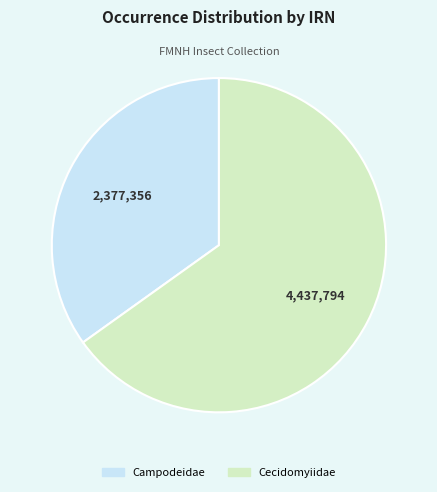

What is the majority slice?

Cecidomyiidae